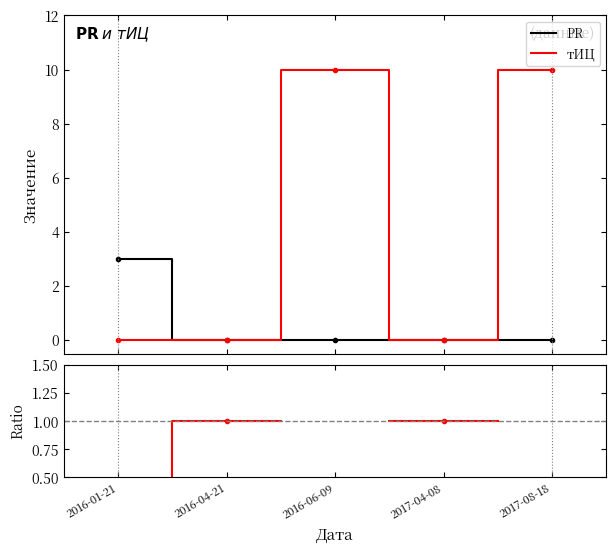

True or false: PR has a value of 2.0 at 2016-04-21.

False